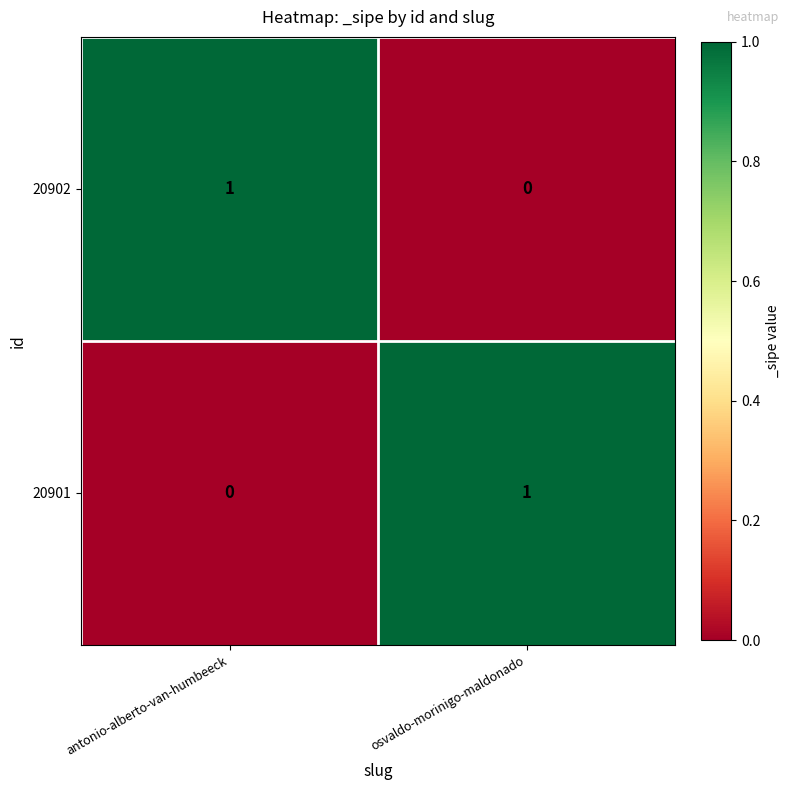

Reading left to right, transcribe all the data shown in this chart.

20902: antonio-alberto-van-humbeeck=1	osvaldo-morinigo-maldonado=0
20901: antonio-alberto-van-humbeeck=0	osvaldo-morinigo-maldonado=1